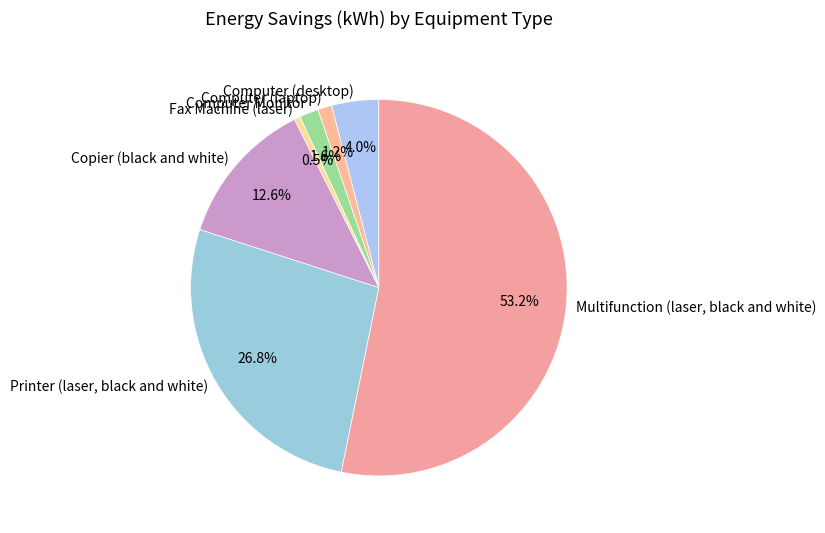

Which category has the smallest portion of the pie?

Fax Machine (laser)